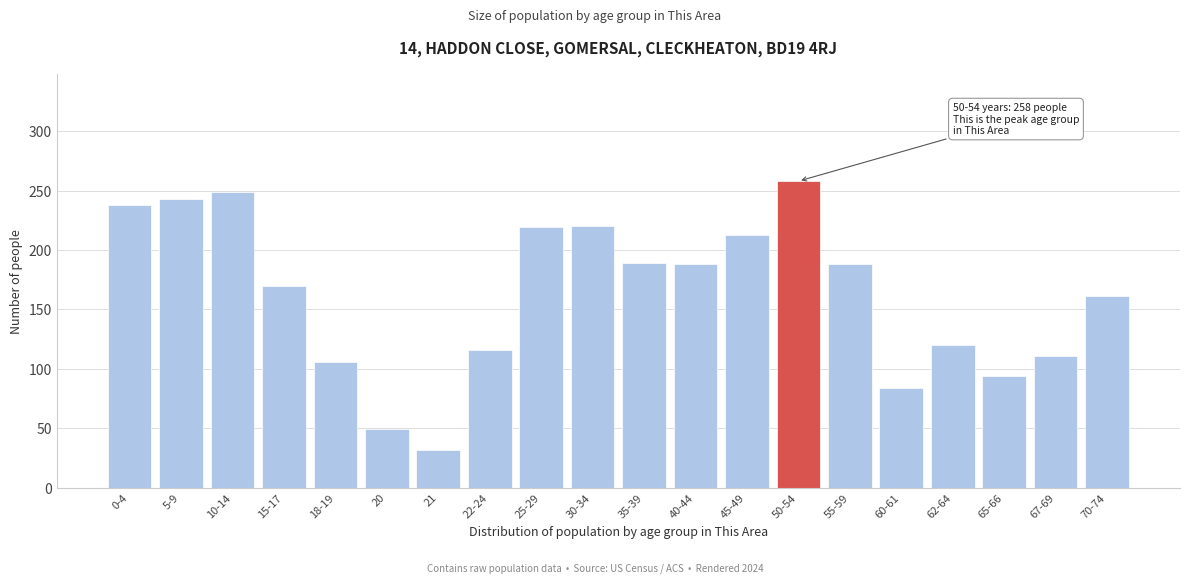

Which has a higher value, 70-74 or 5-9?

5-9